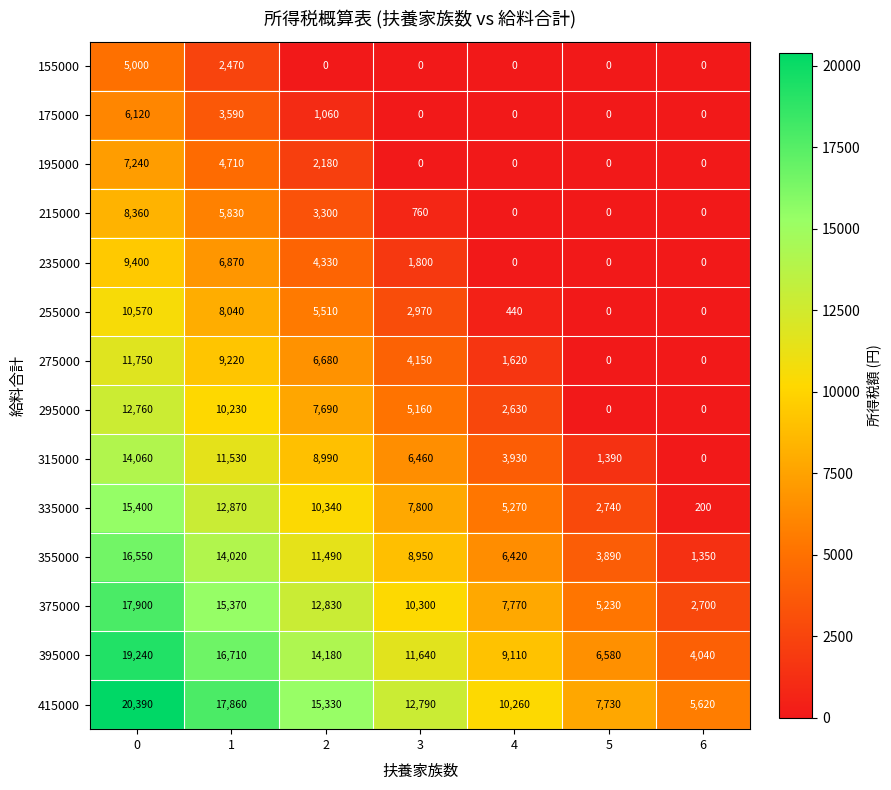

How many 335000 values are between 2740 and 12870?

5